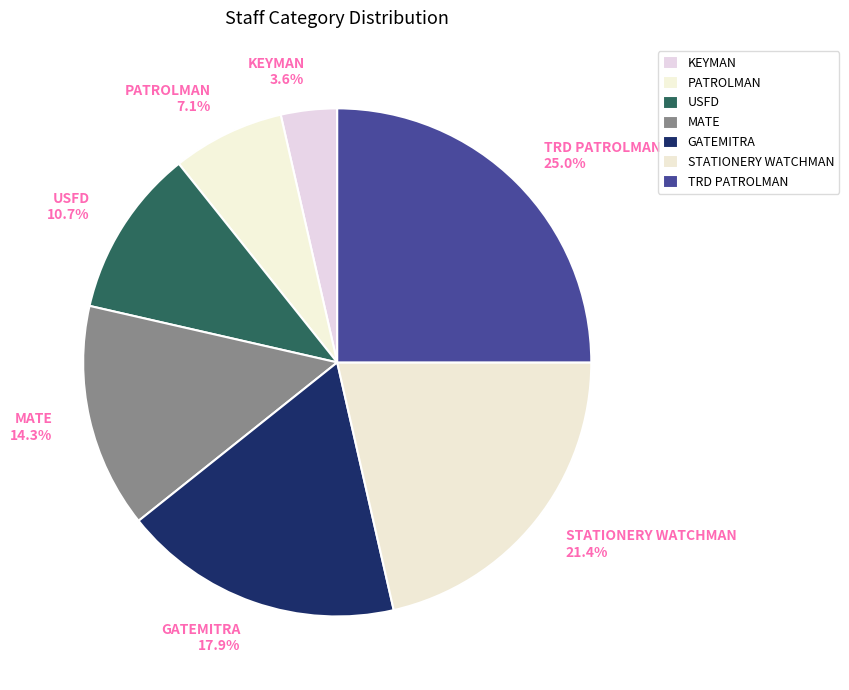

Which slice is the smallest?

KEYMAN